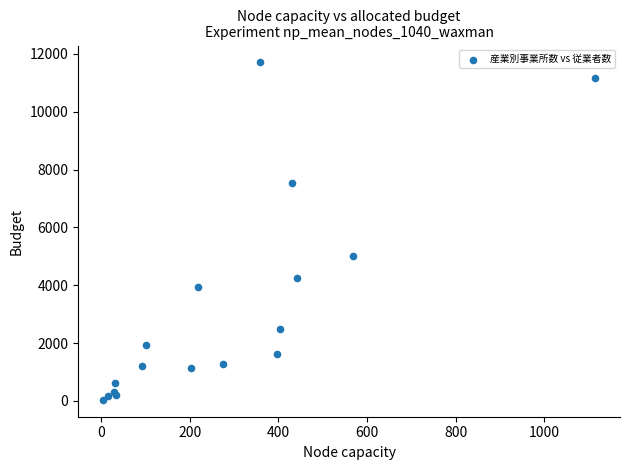

What Y value in the scatter plot is closest to 5870?

4999